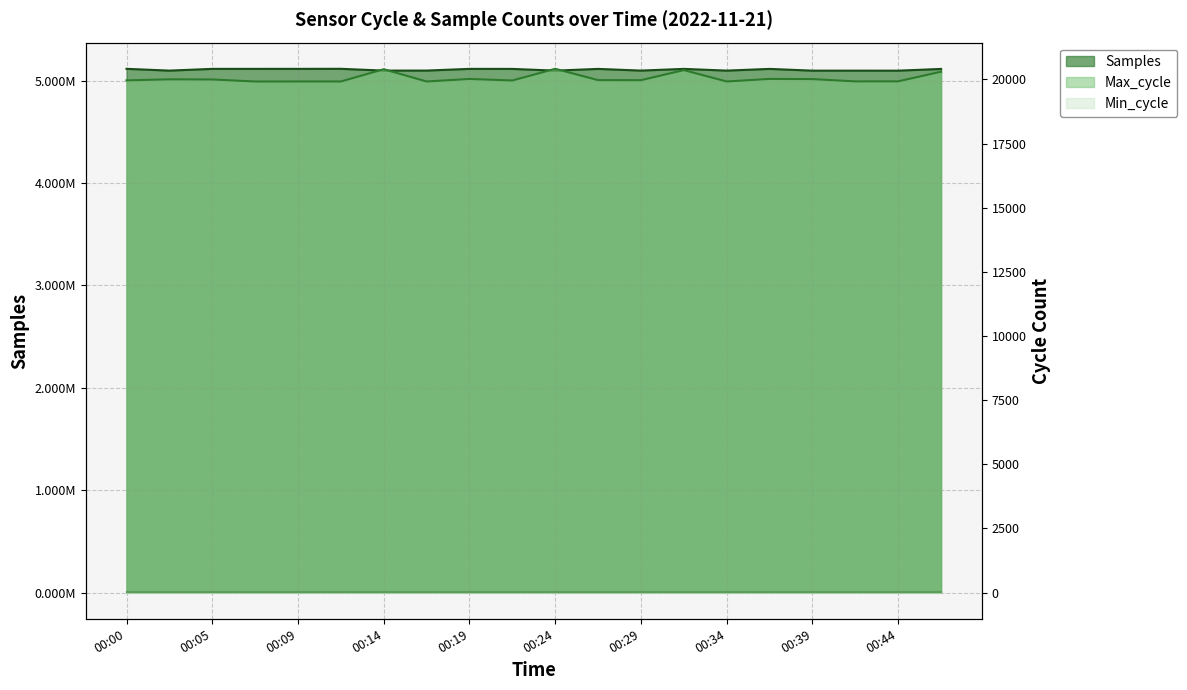

Which category has the highest value across all series?

00:12